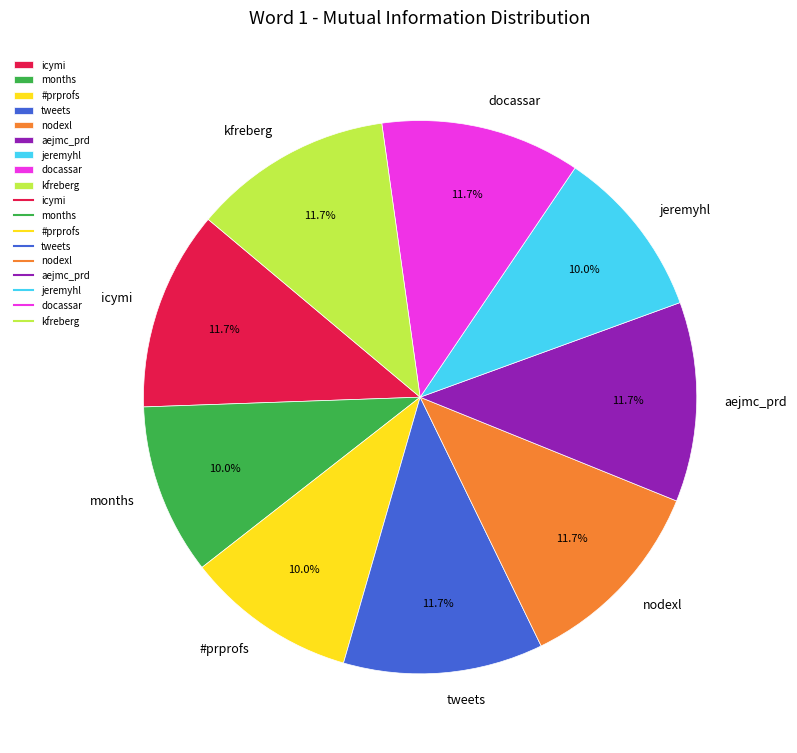

Is there any slice that represents more than half of the pie?

No